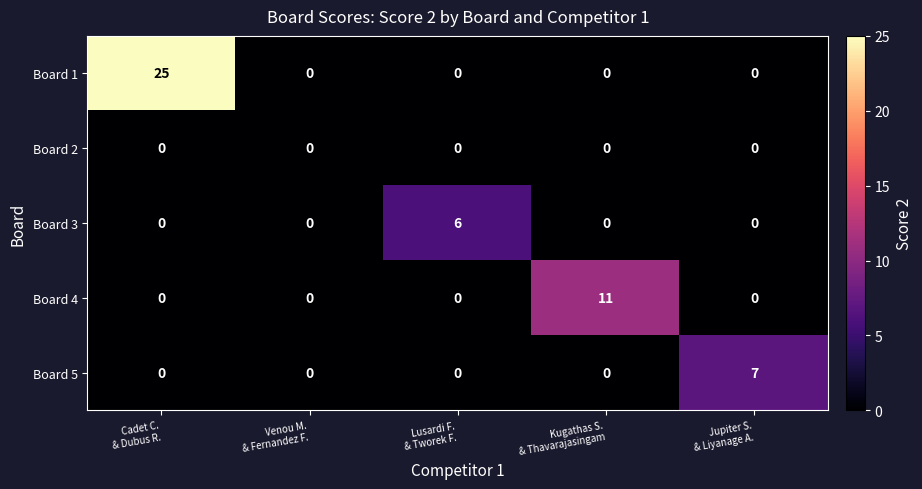

Which series has the largest range (max minus min)?

Board 1